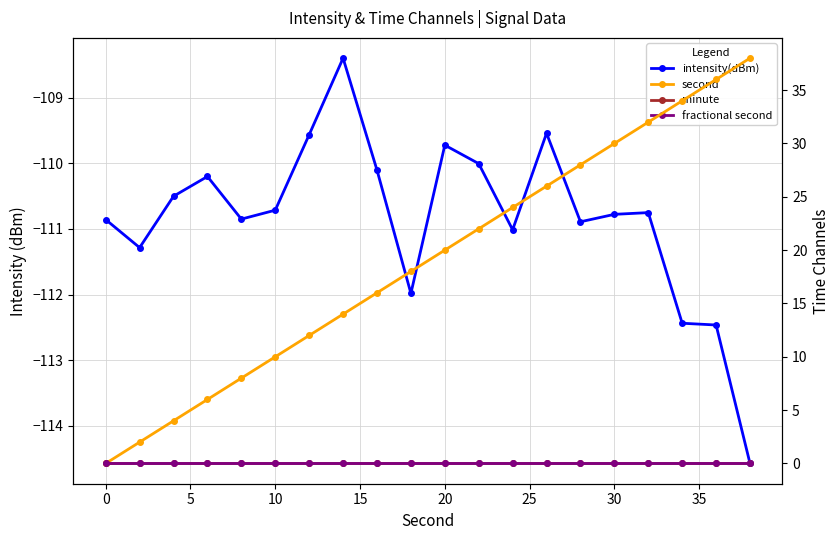

What is the value of the intensity(dBm) point at the 20th from the left?

-114.6